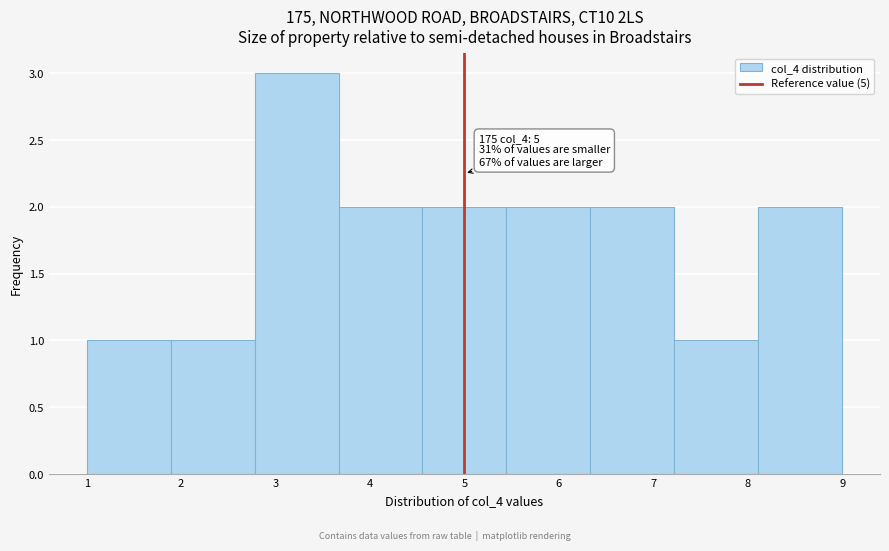

Over which range of the x-axis is the bar tallest?

2.8 to 3.7